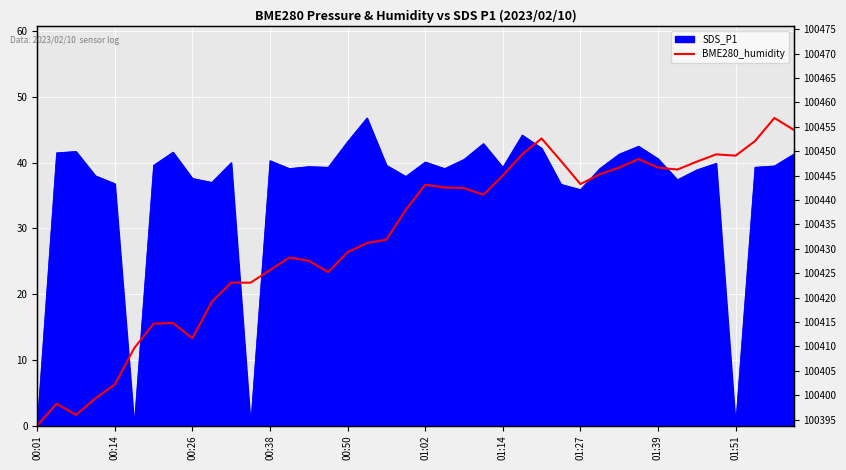

What is the difference between the maximum and minimum values in the BME280_humidity series?

46.8